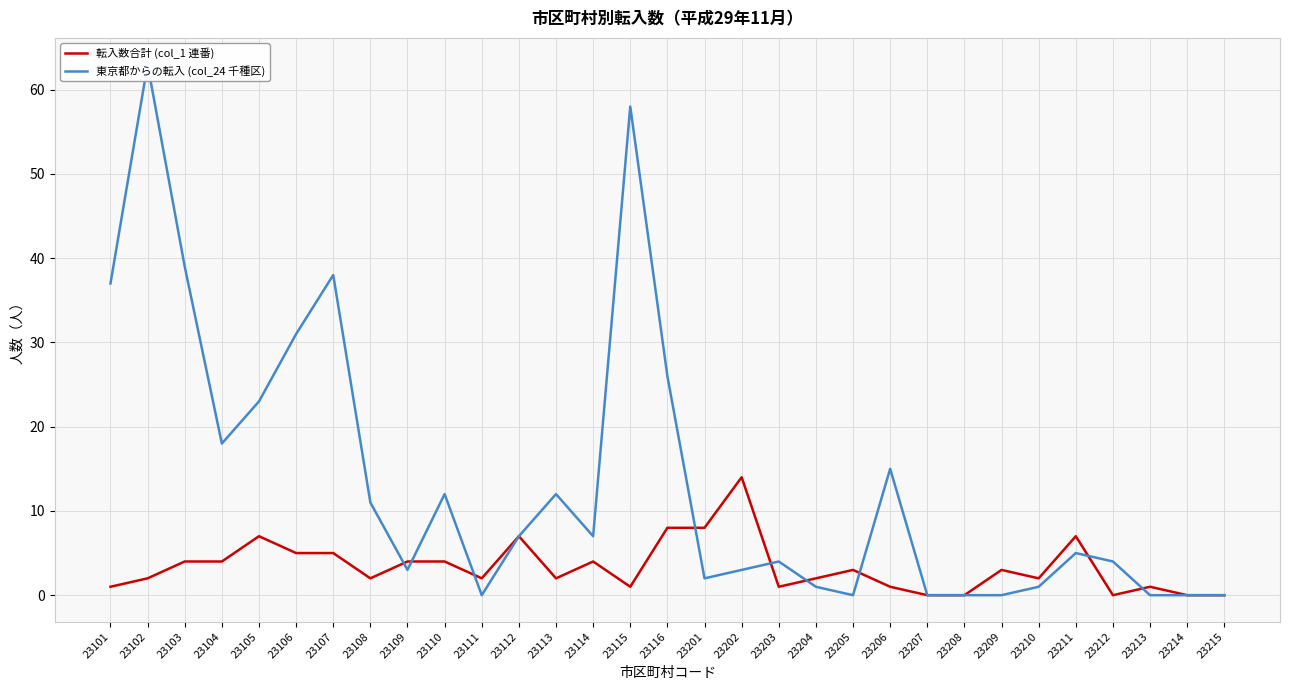

How many series are shown in this chart?

2